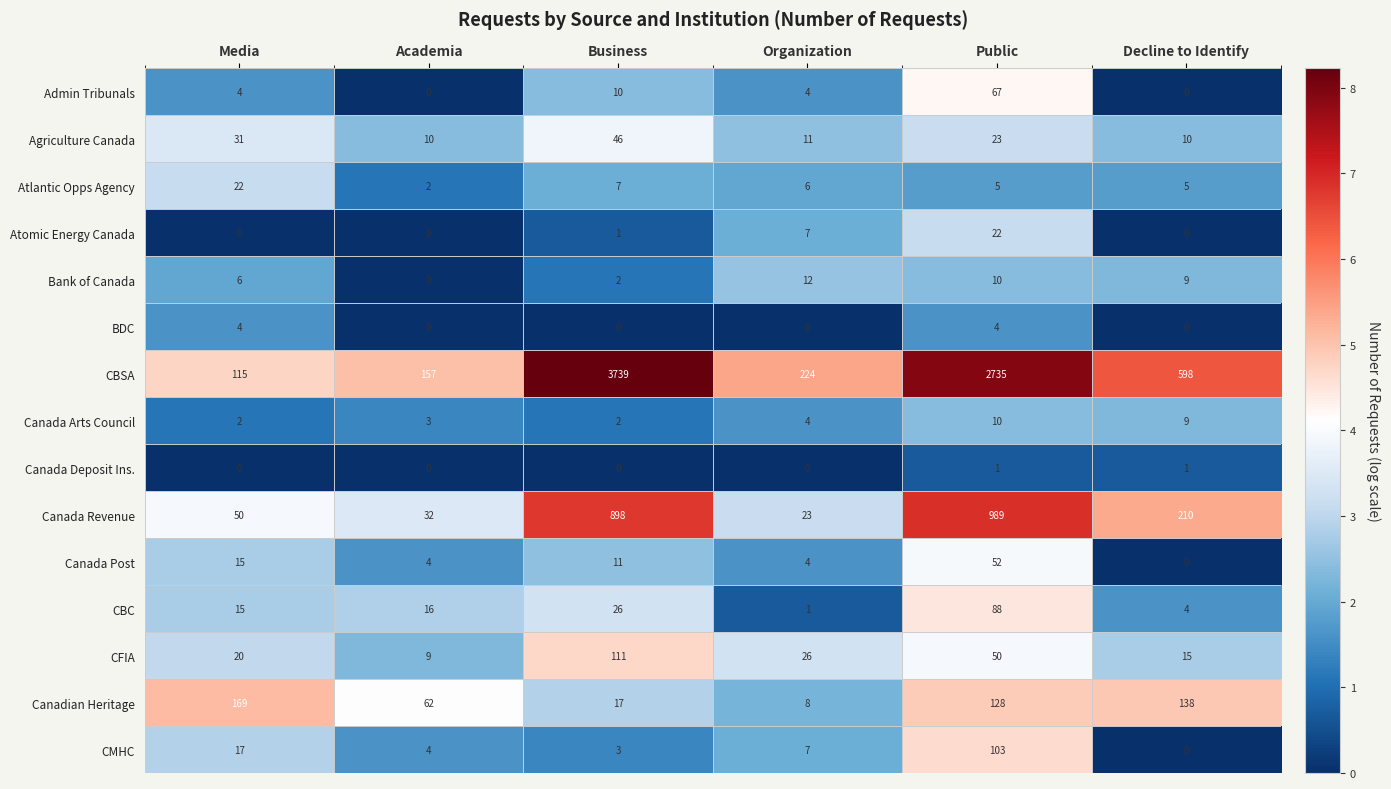

At which label does CMHC first exceed 7?

Media